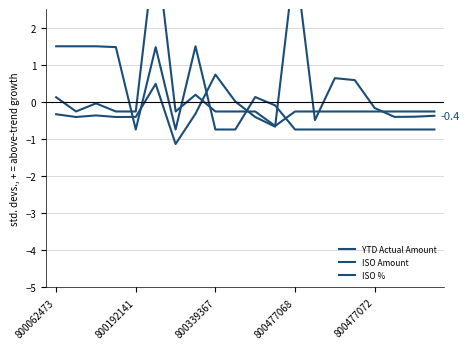

Reading left to right, transcribe all the data shown in this chart.

YTD Actual Amount: -0.3	-0.4	-0.4	-0.4	-0.4	0.5	-1.1	-0.3	0.7	0.0	-0.4	-0.7	3.9	-0.5	0.6	0.6	-0.2	-0.4	-0.4	-0.4
ISO Amount: 0.1	-0.3	-0.0	-0.3	-0.3	4.3	-0.3	0.2	-0.3	-0.3	-0.3	-0.7	-0.3	-0.3	-0.3	-0.3	-0.3	-0.3	-0.3	-0.3
ISO %: 1.5	1.5	1.5	1.5	-0.7	1.5	-0.7	1.5	-0.7	-0.7	0.1	-0.1	-0.7	-0.7	-0.7	-0.7	-0.7	-0.7	-0.7	-0.7